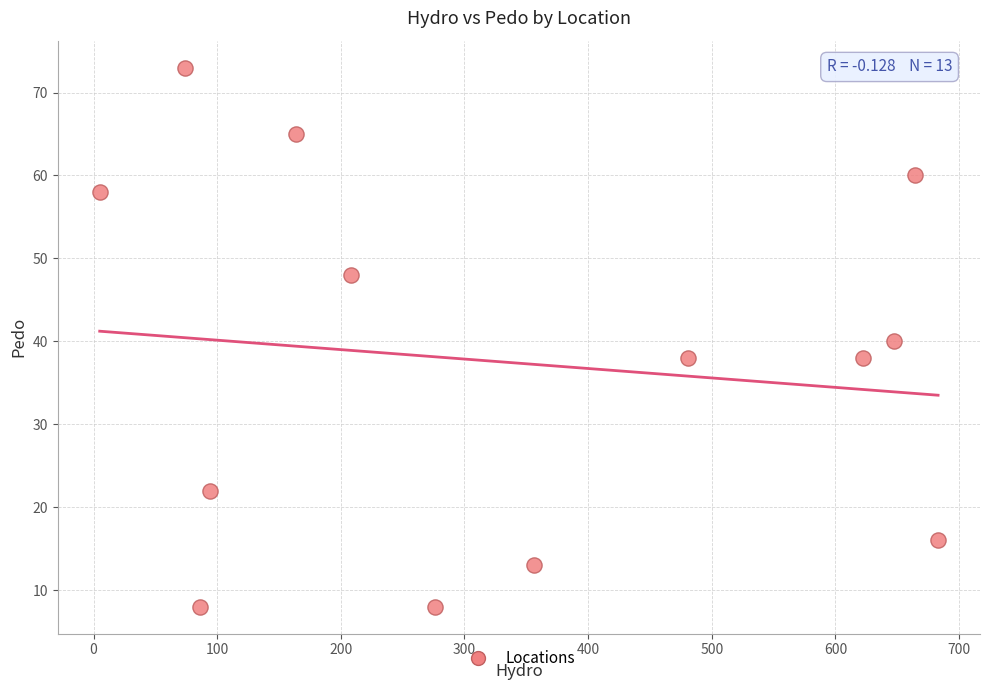

What is the range of X values (max minus min)?

678